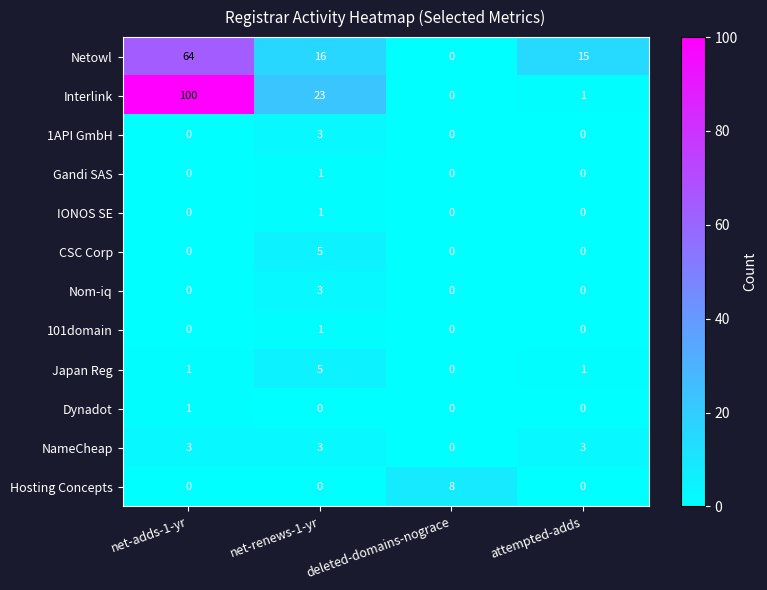

How many 1API GmbH values are between 0 and 3?

4